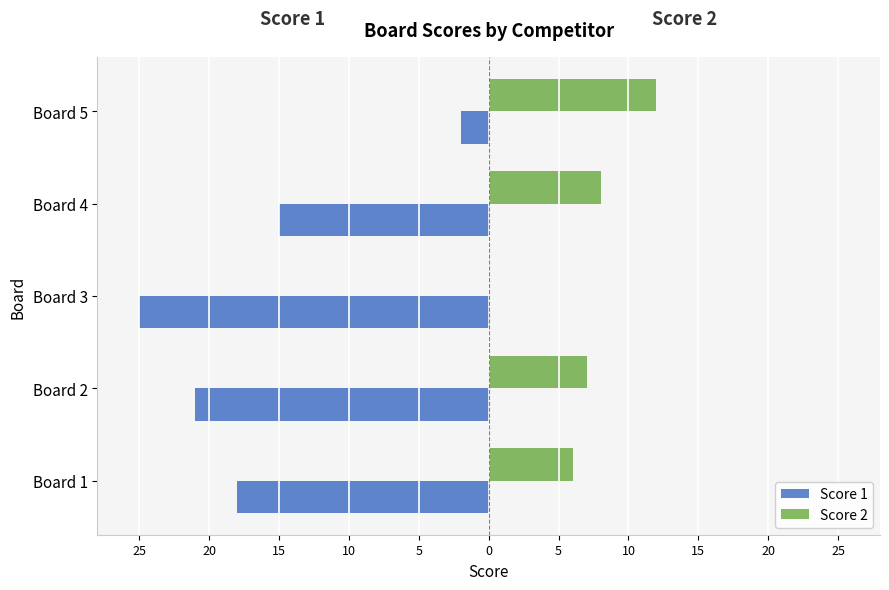

At which category is the sum across all series the highest?

Board 5